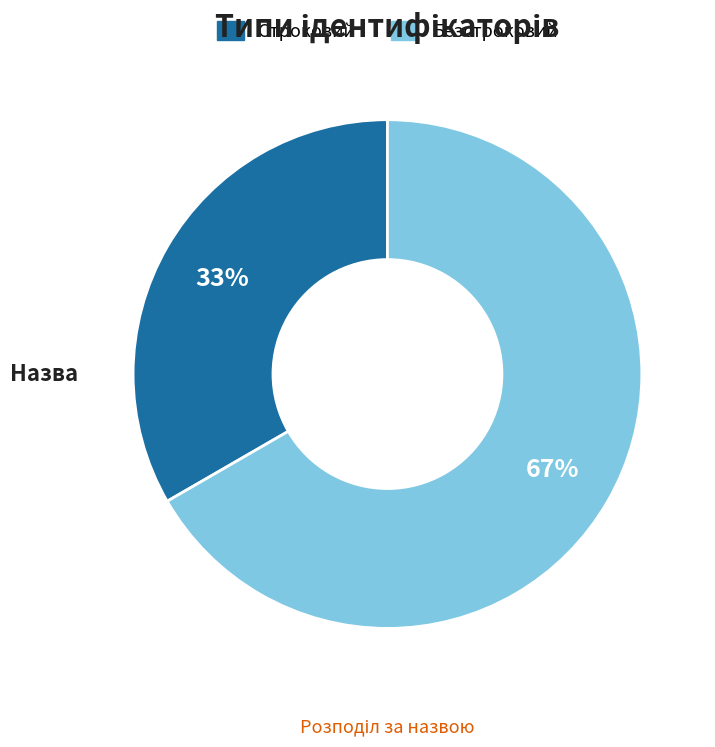

Combined, do Безстроковий and Строковий account for over 50%?

Yes